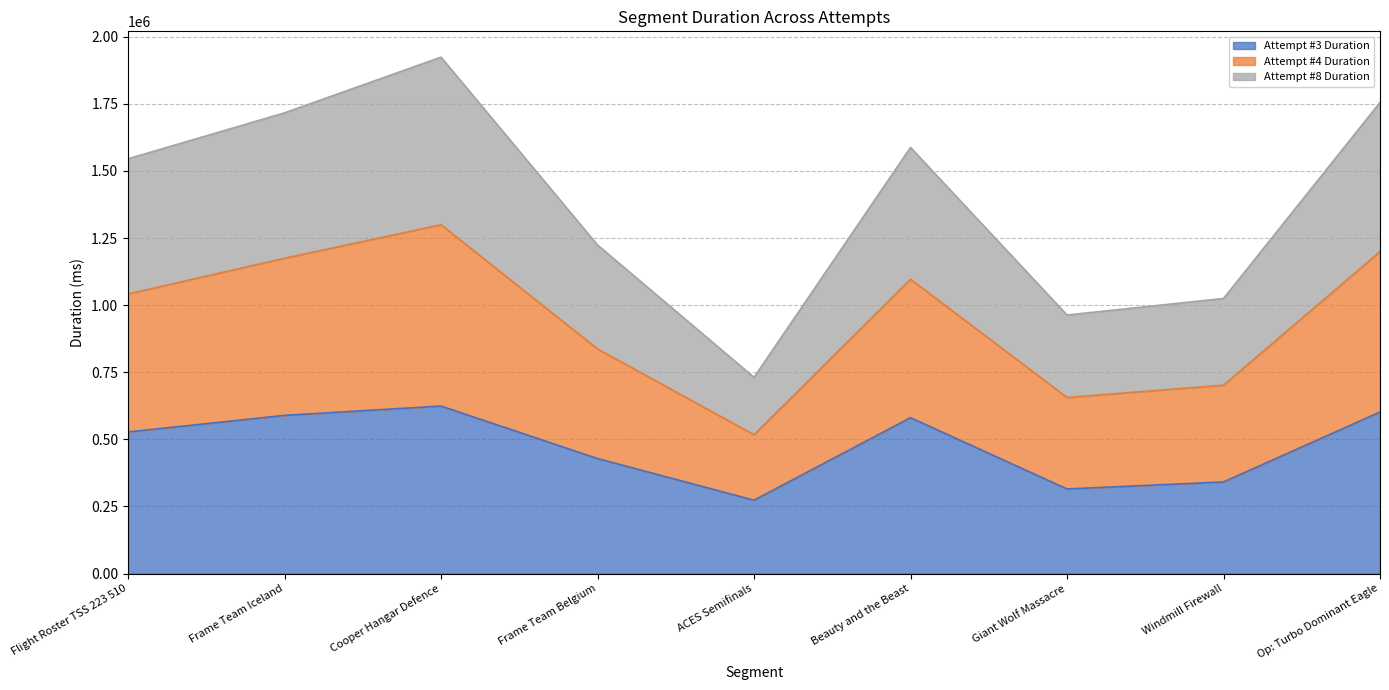

What is the label of the 8th point from the left?

Windmill Firewall